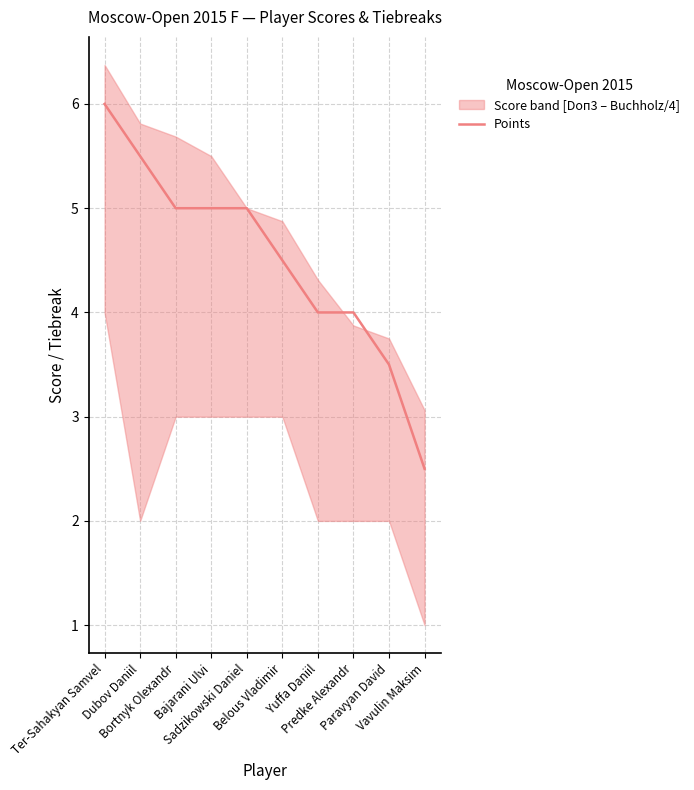

What is the label of the 9th point from the left?

Paravyan David